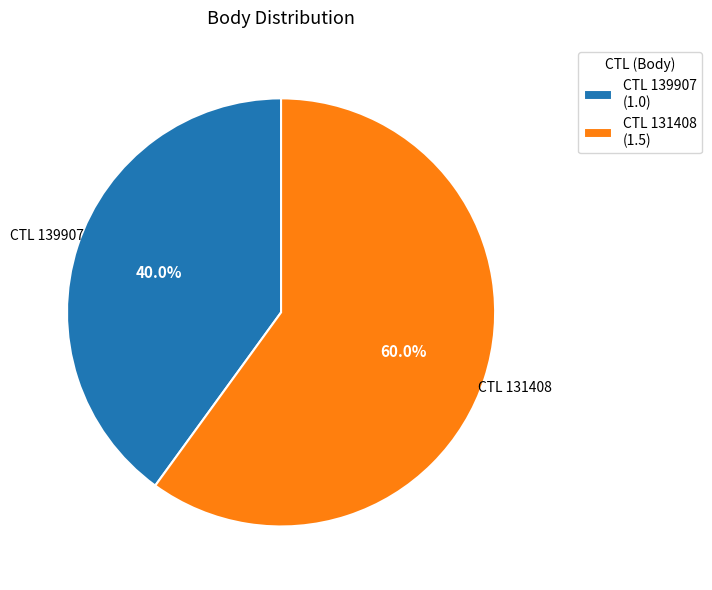

How many segments does this pie chart have?

2